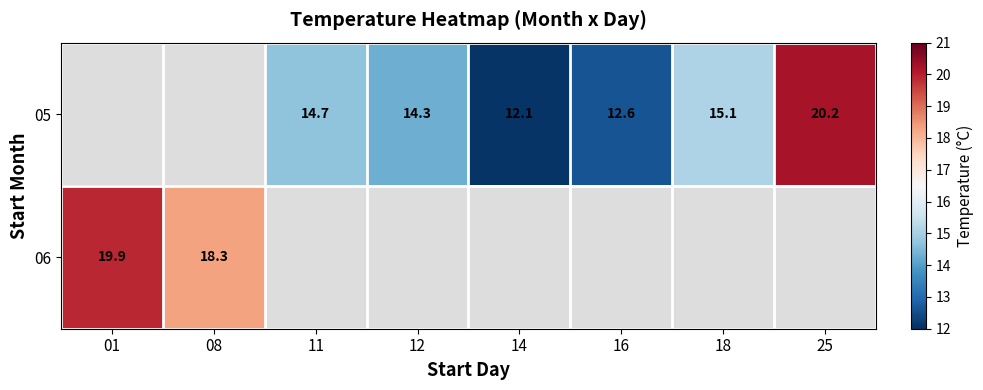

The 05 series shows 8.8 at 11. True or false?

False